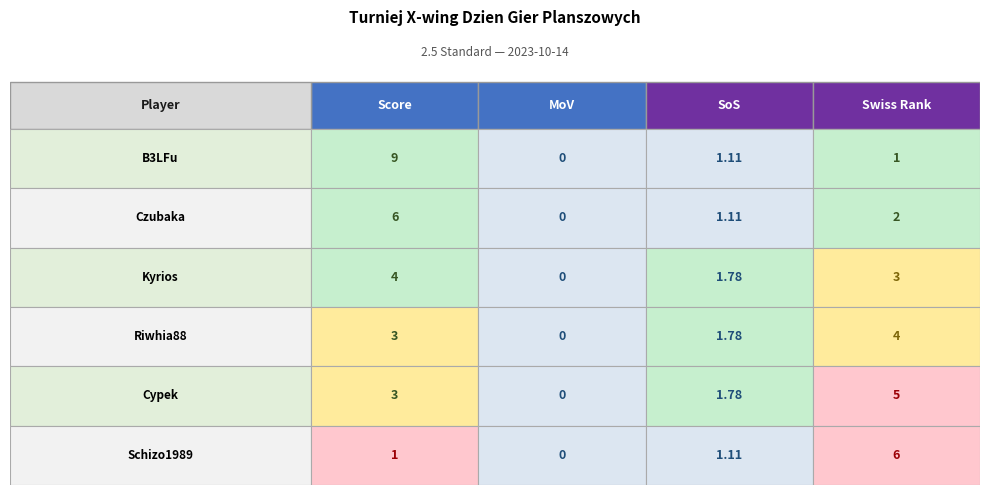

Reading left to right, extract all data points from this chart.

B3LFu: 9.0	0.0	1.1	1.0
Czubaka: 6.0	0.0	1.1	2.0
Kyrios: 4.0	0.0	1.8	3.0
Riwhia88: 3.0	0.0	1.8	4.0
Cypek: 3.0	0.0	1.8	5.0
Schizo1989: 1.0	0.0	1.1	6.0